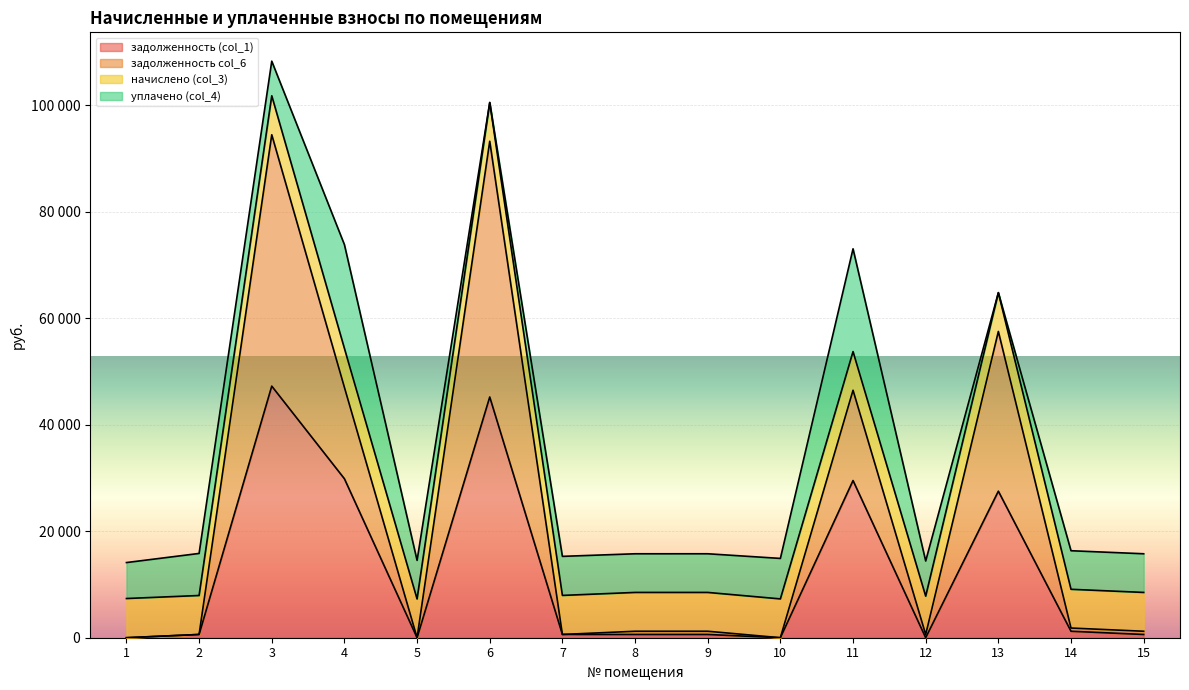

What is the difference between the maximum and minimum values in the задолженность (col_1) series?

47247.5